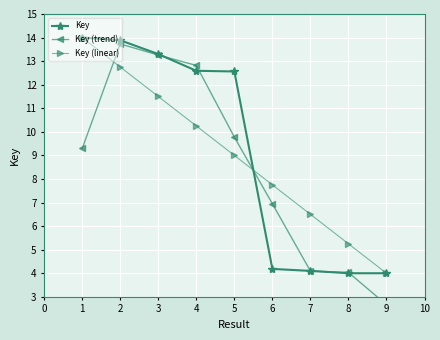

What is the value of the Key (linear) point at the 8th from the left?

5.3